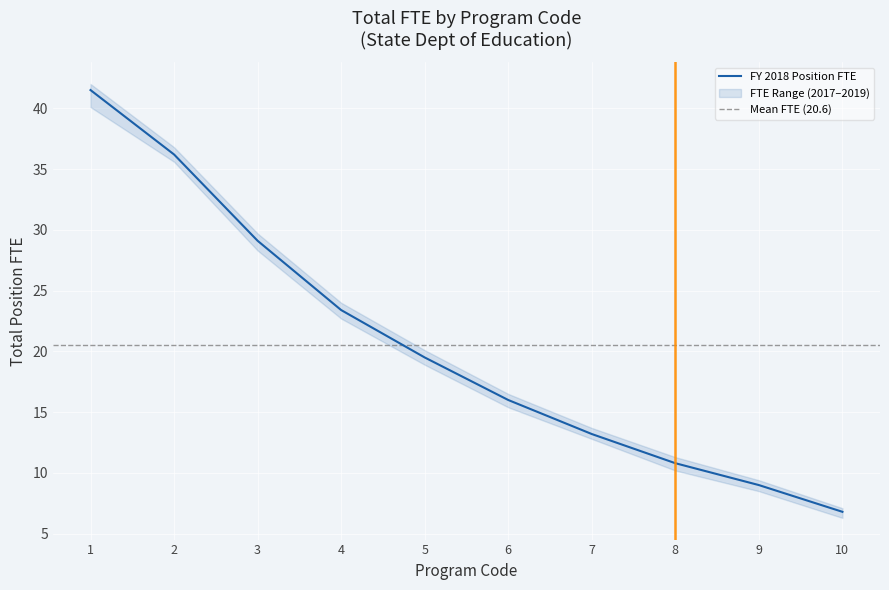

True or false: FY 2018 Position FTE has more than 2 points higher than both neighbors.

False